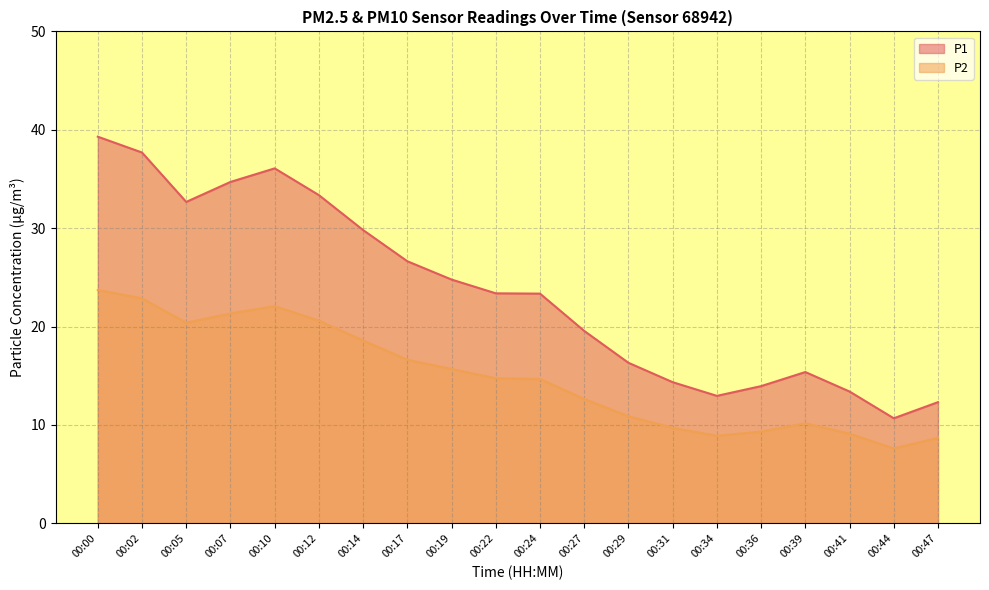

What is the sum of the P1 values at 00:02 and 00:10?

73.8